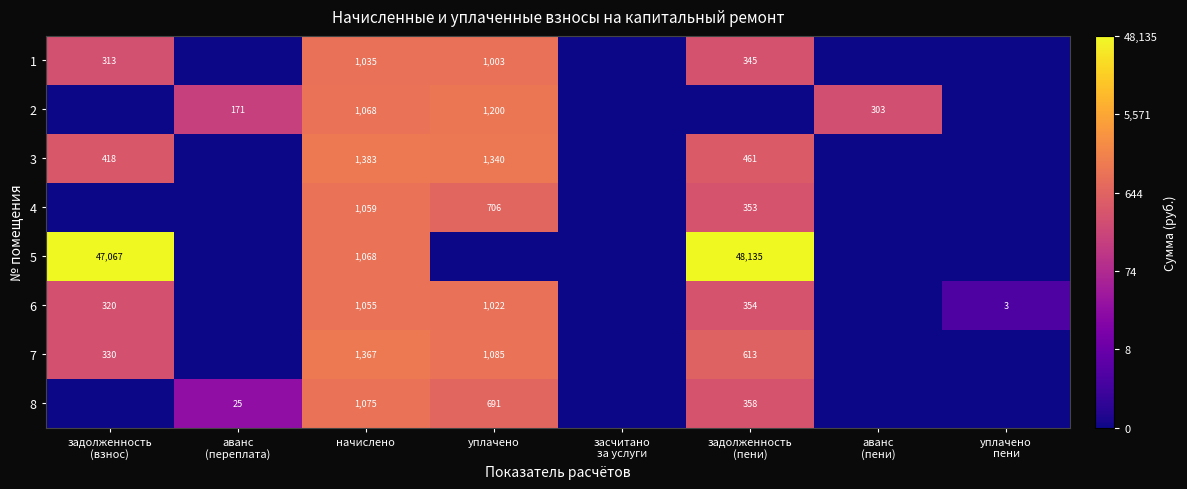

The 3 series shows 2418 at начислено. True or false?

False